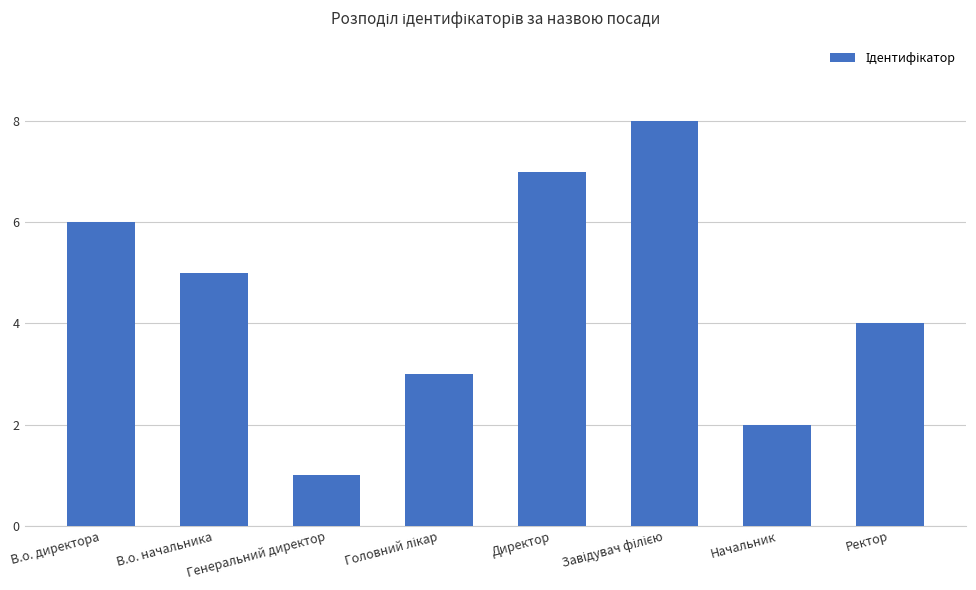

What is the ratio of the value at Начальник to the value at В.о. директора?

0.3